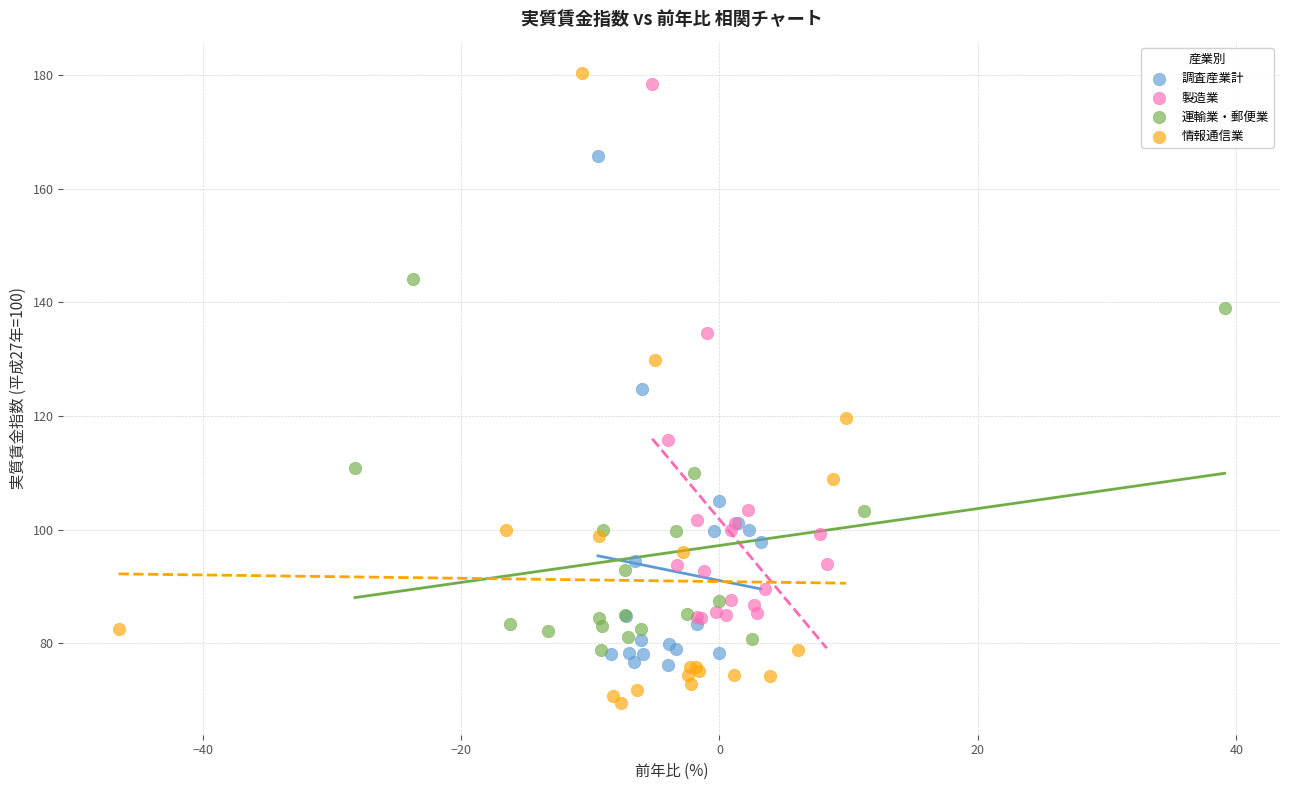

Which series has the widest spread of Y values?

情報通信業